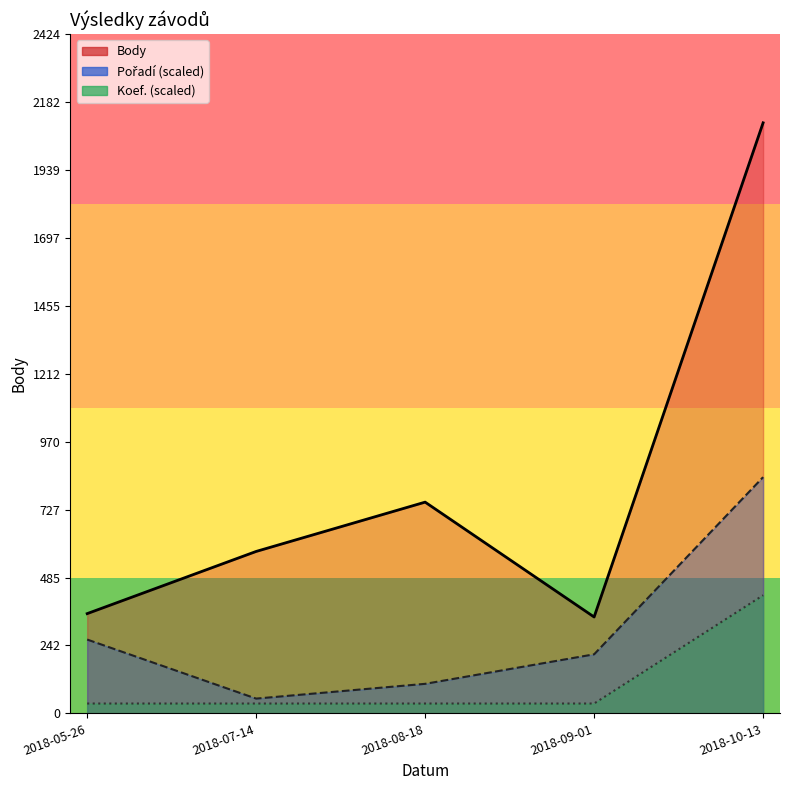

How many categories are shown in the chart?

5